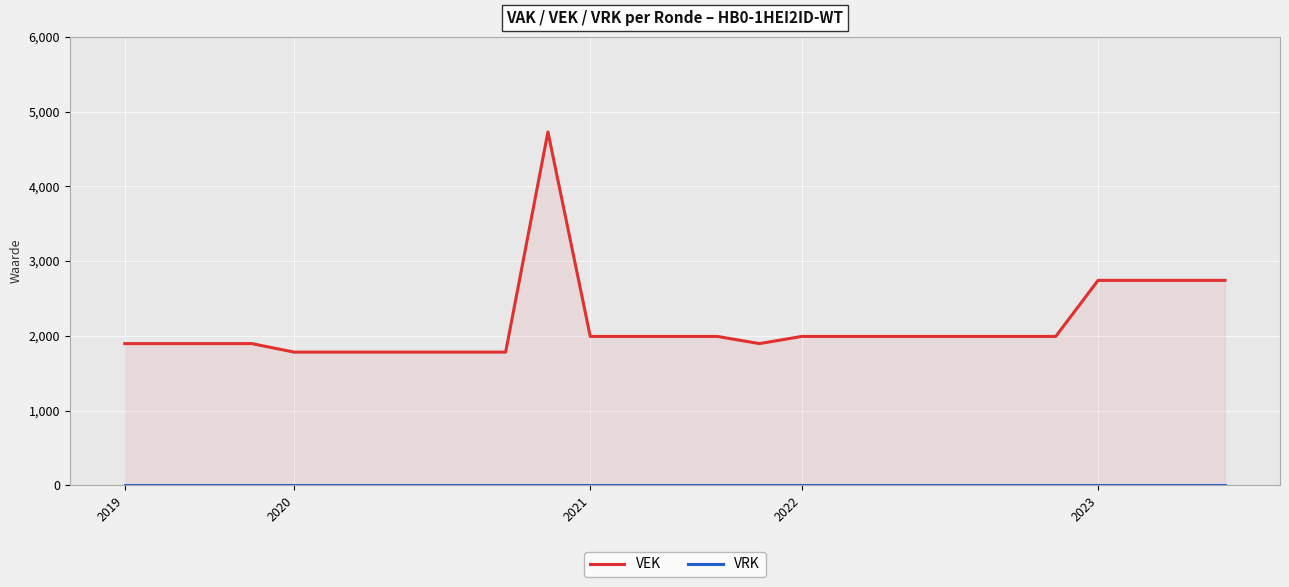

Count the number of categories in the chart.

27